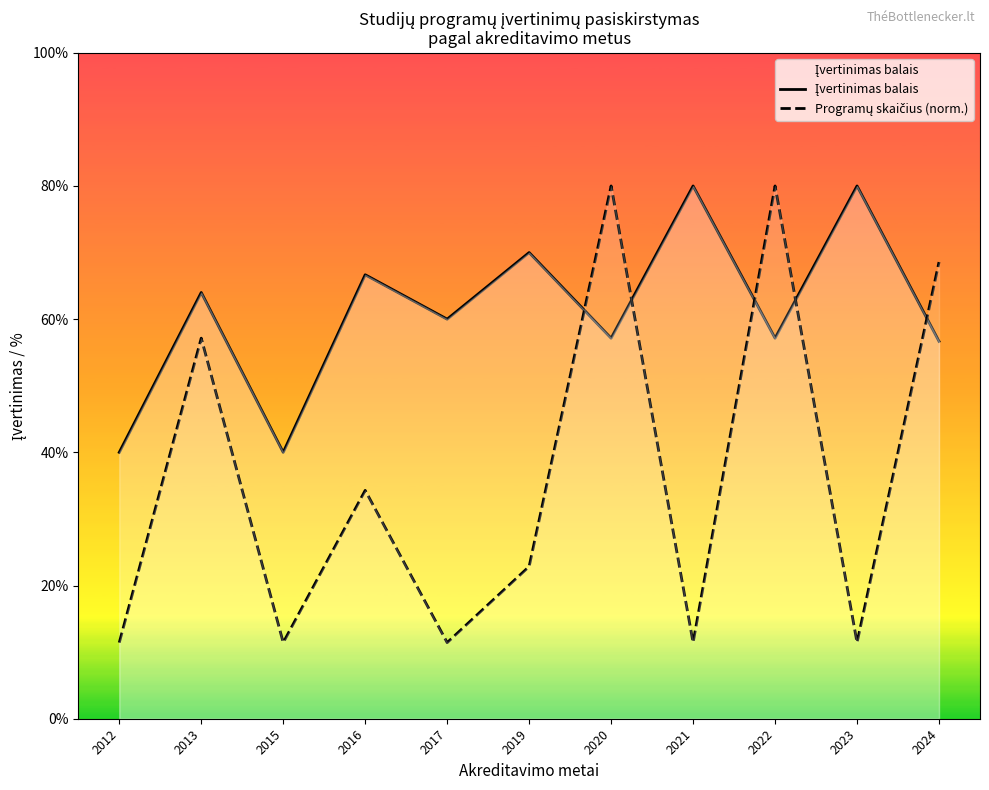

Count the number of categories in the chart.

11